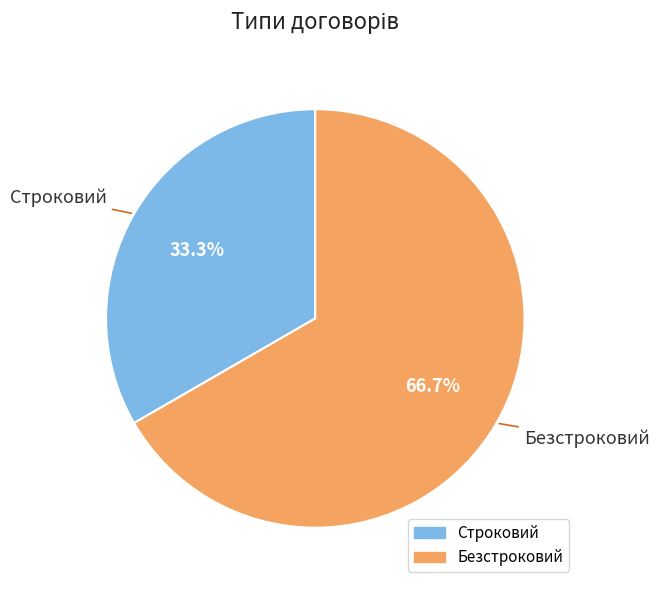

True or false: Безстроковий accounts for 67% of the total.

True